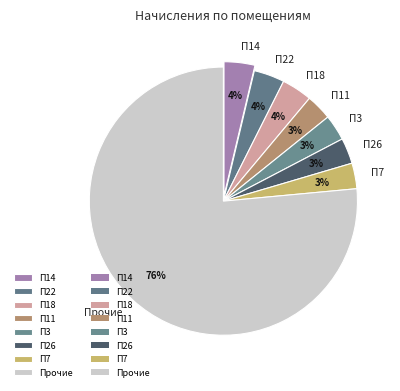

Does any single category account for the majority?

Yes